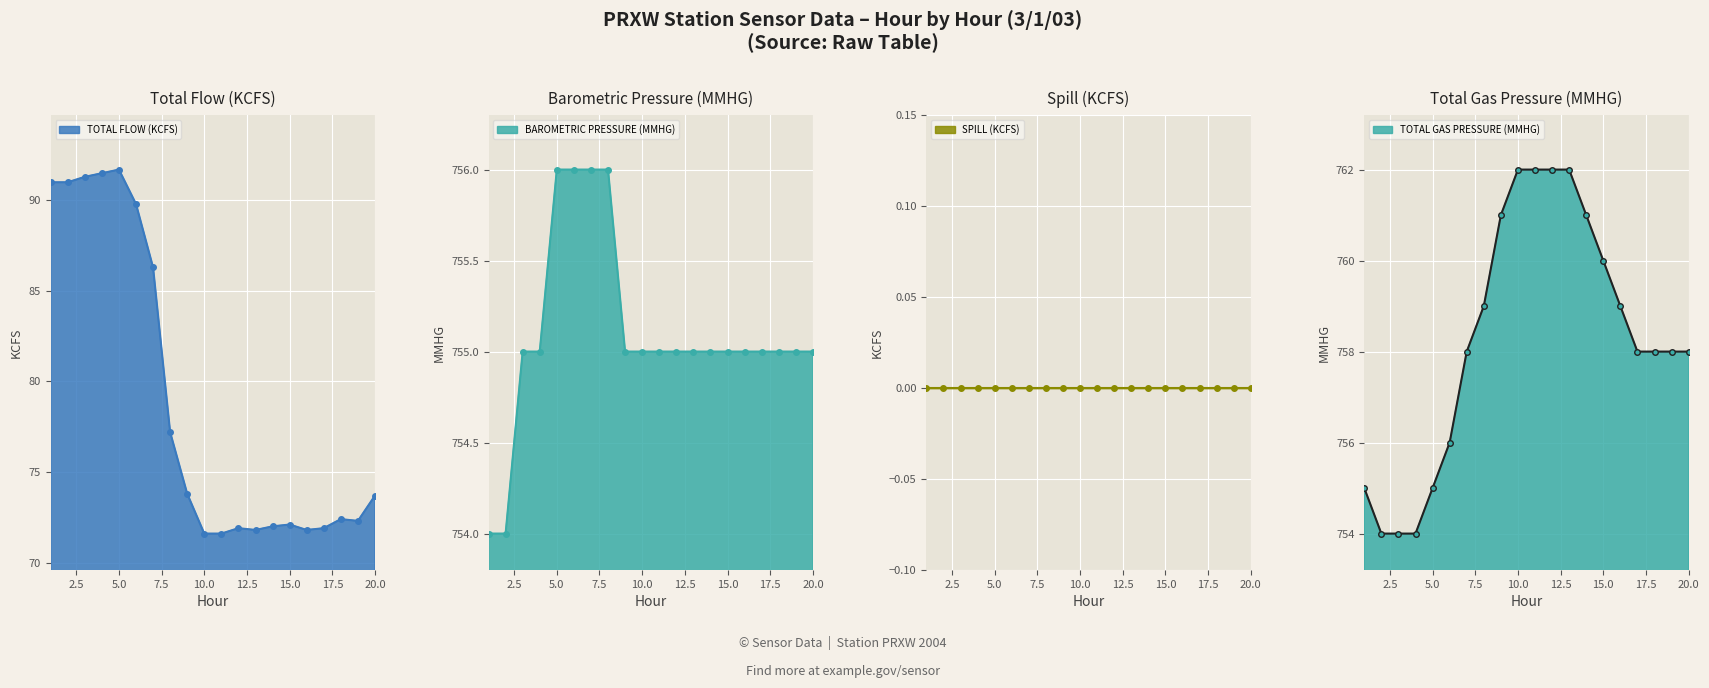

What is the lowest value of the TOTAL FLOW (KCFS) series?

71.6